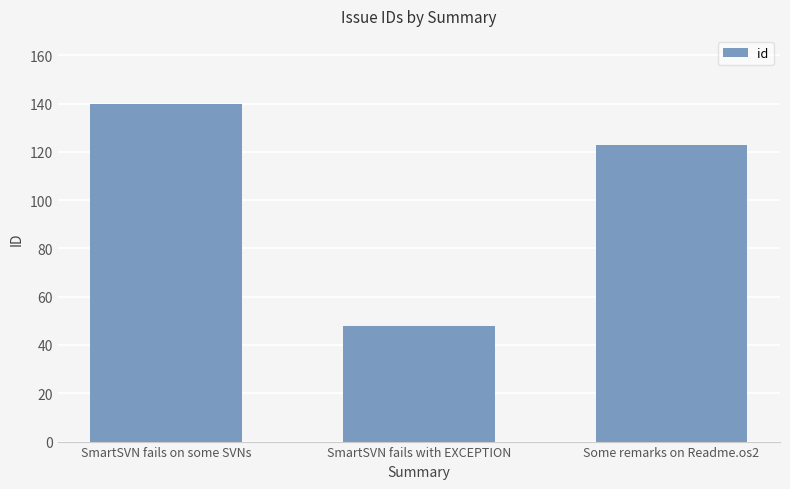

Read the value at SmartSVN fails with EXCEPTION, to the nearest 5.

50